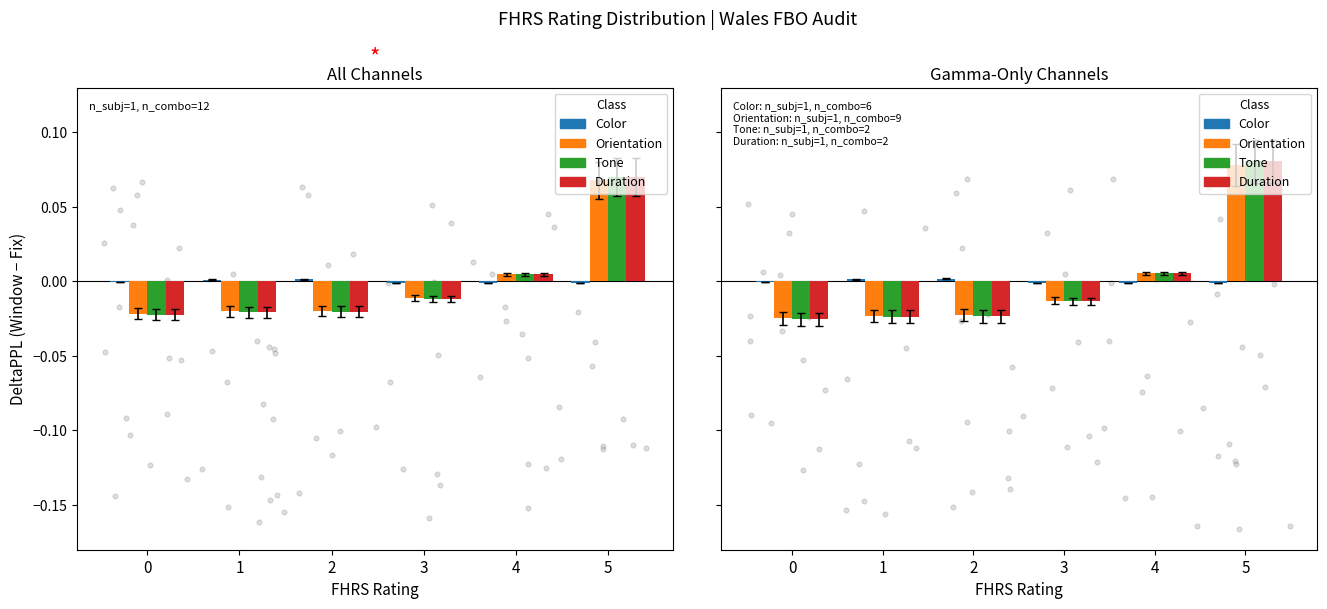

Which series contains the lowest Y value?

Tone